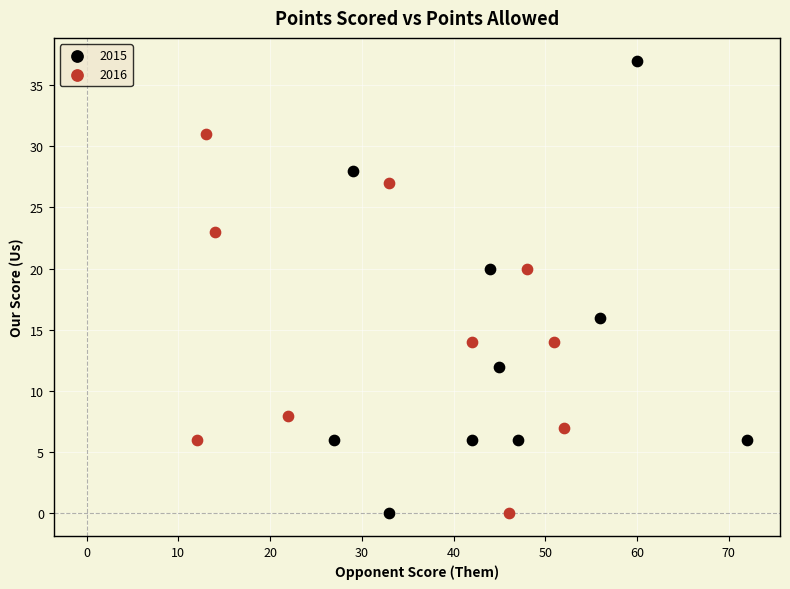

Which series has the widest spread of Y values?

2015